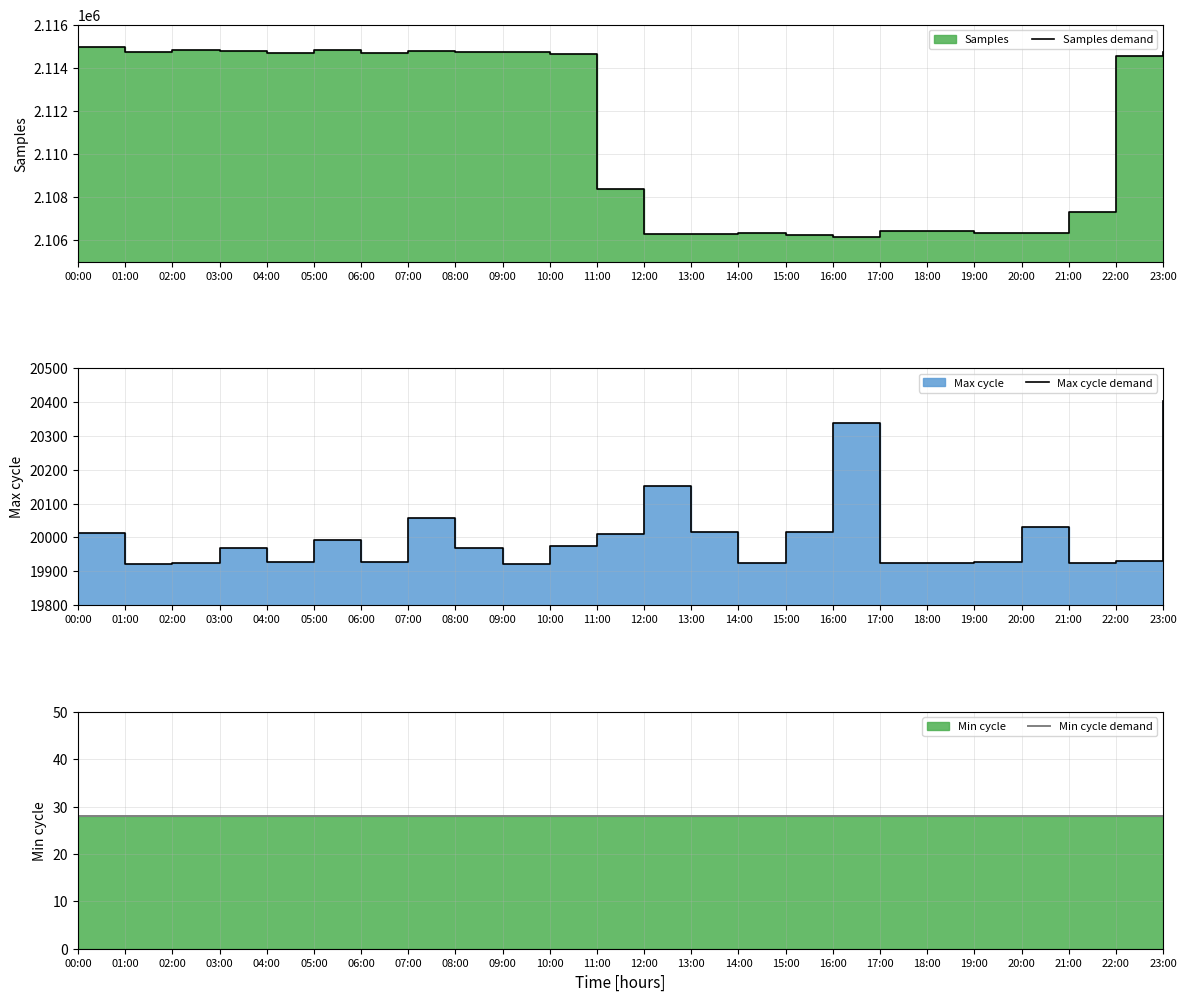

True or false: Min cycle demand and Max cycle demand intersect in this chart.

False